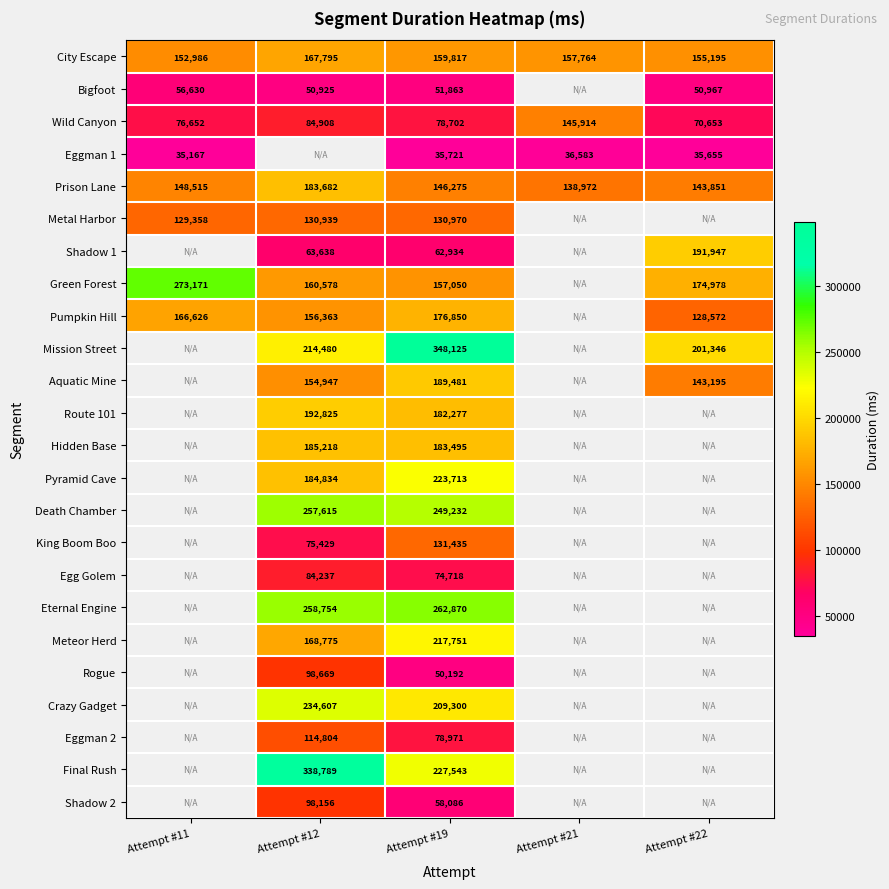

The value of Metal Harbor at Attempt #12 is 130939. True or false?

True